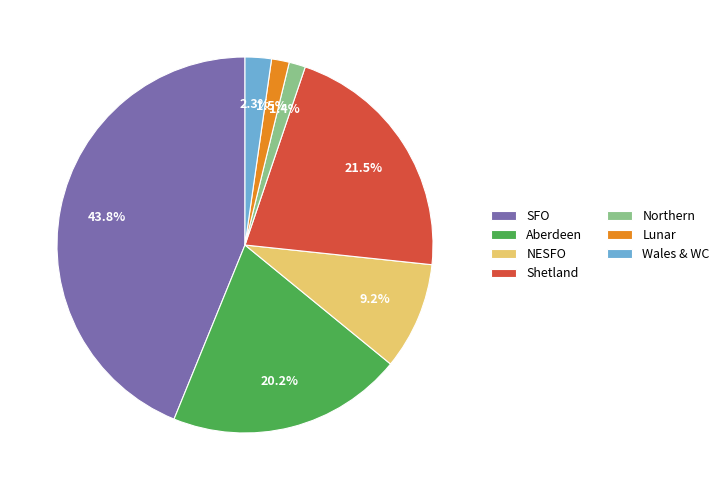

Does any single category account for the majority?

No